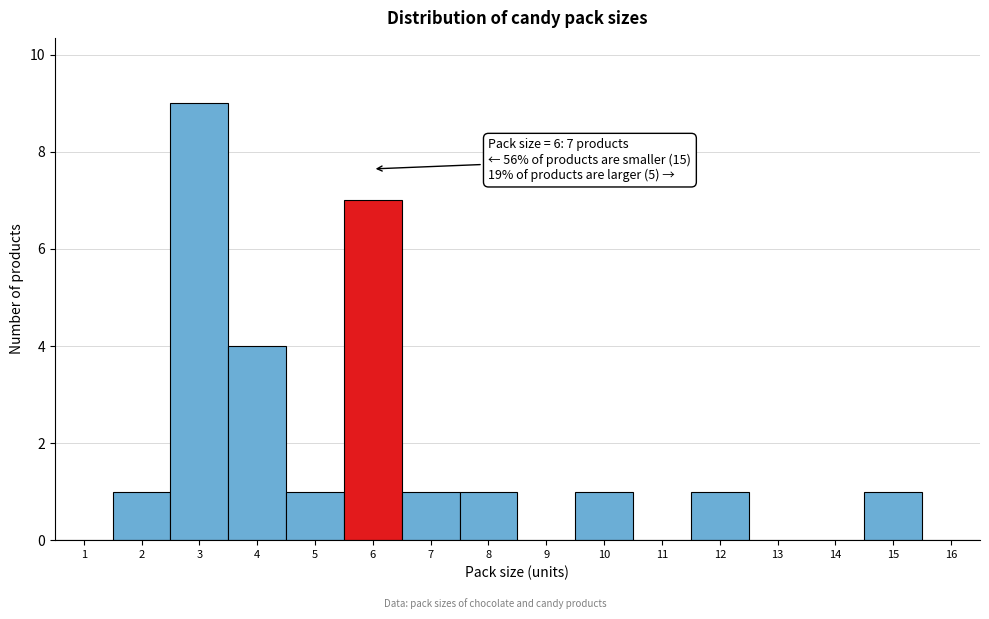

Over which range of the x-axis is the bar tallest?

2.5 to 3.5